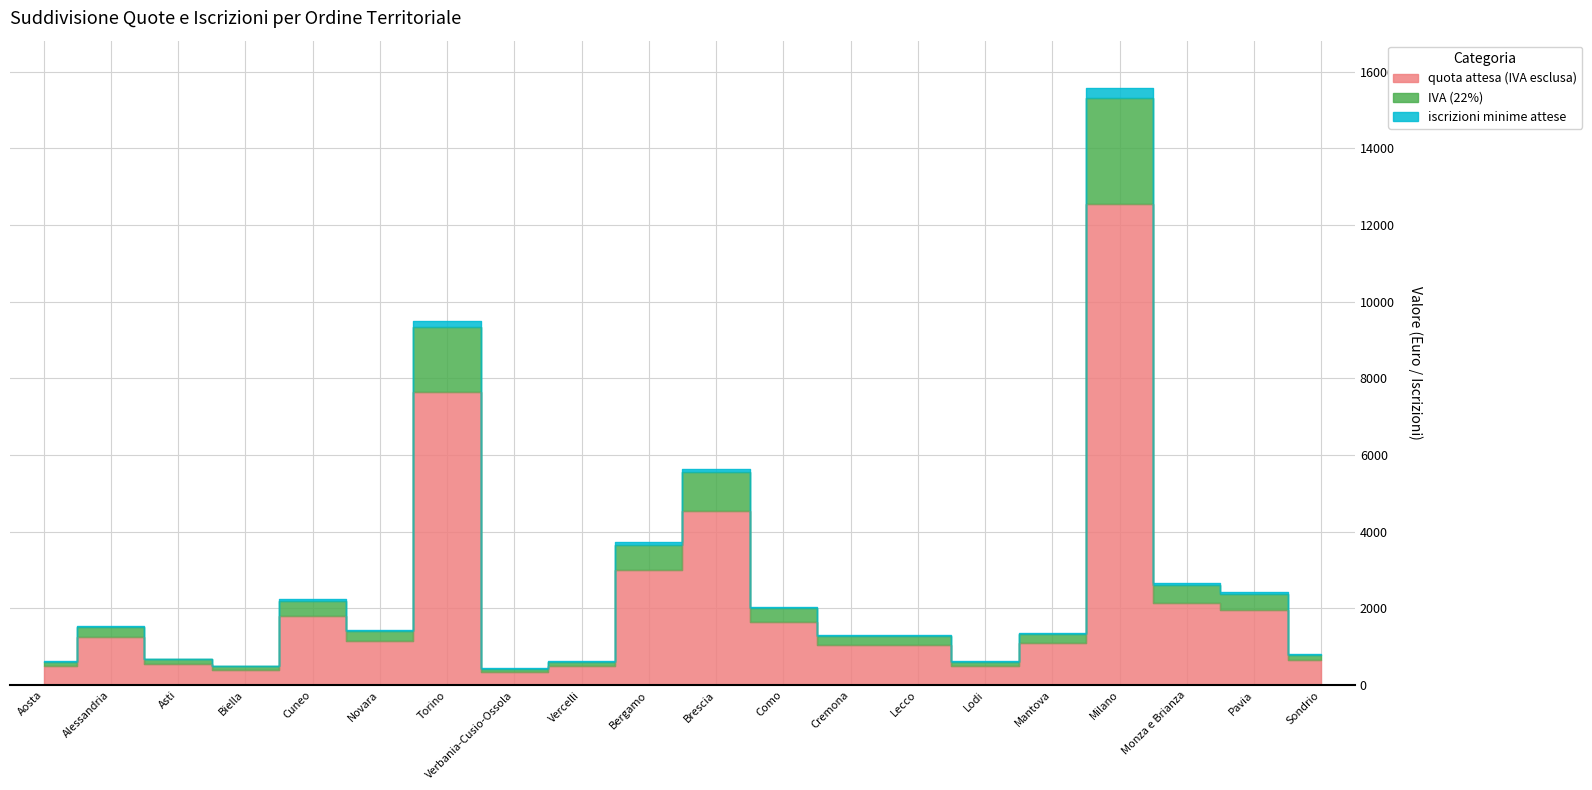

What are all the series names shown in the legend?

quota attesa (IVA esclusa), IVA (22%), iscrizioni minime attese